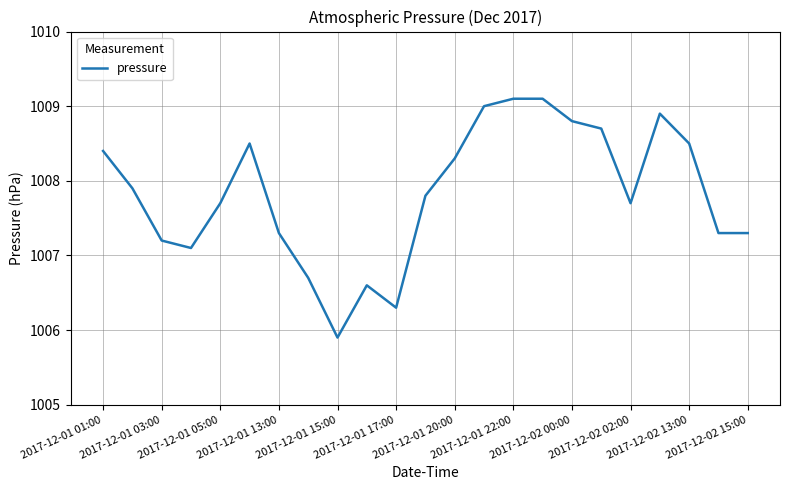

What is the maximum value shown in the chart?

1009.1